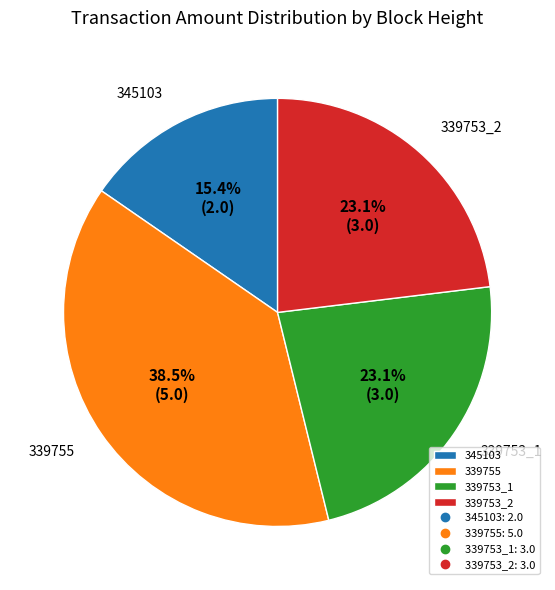

Is there any slice that represents more than half of the pie?

No